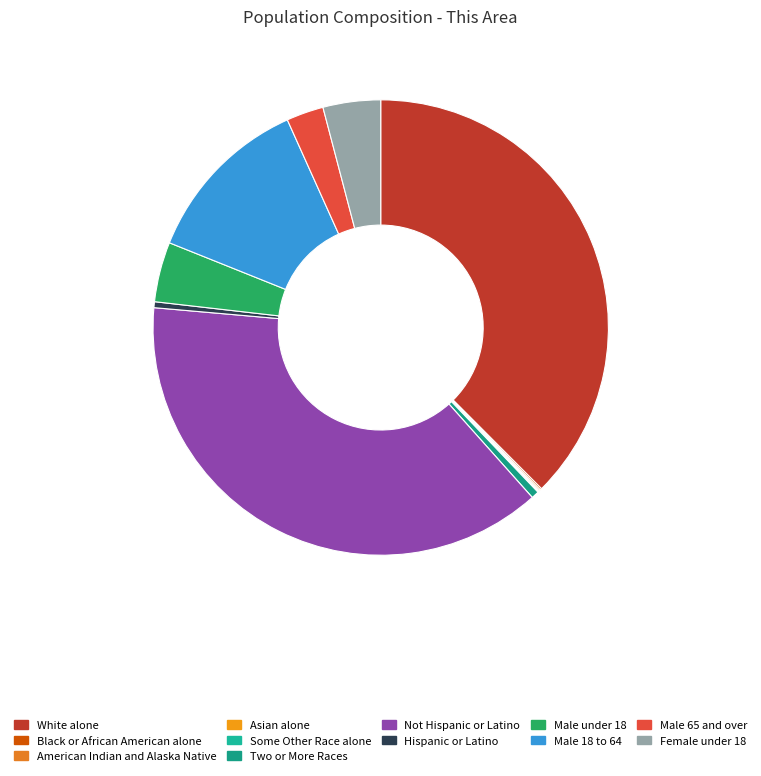

To the nearest percent, what portion does Two or More Races represent?

1%